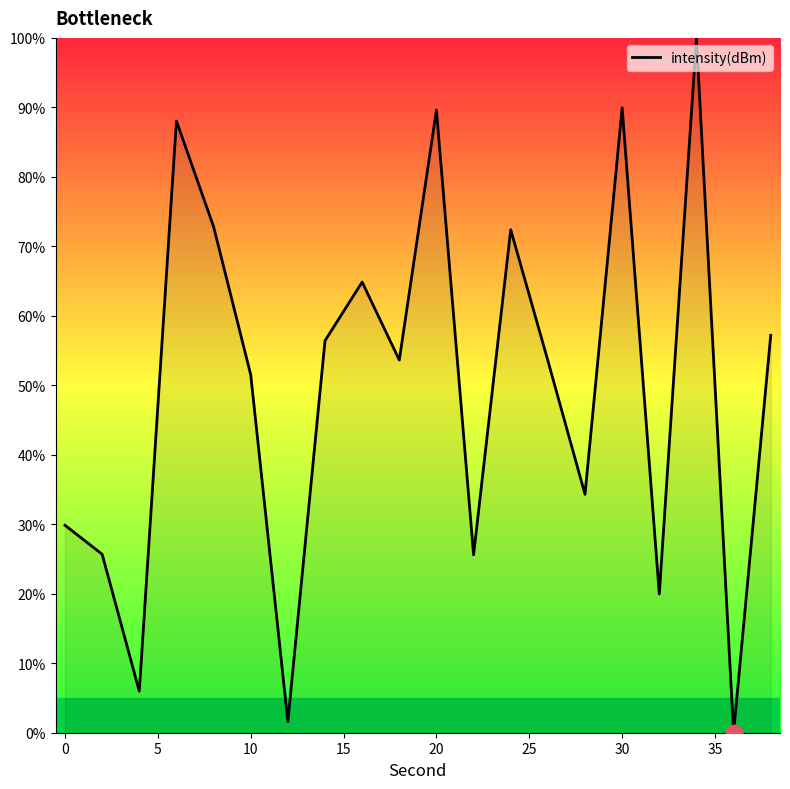

What is the greatest value displayed?

100.0